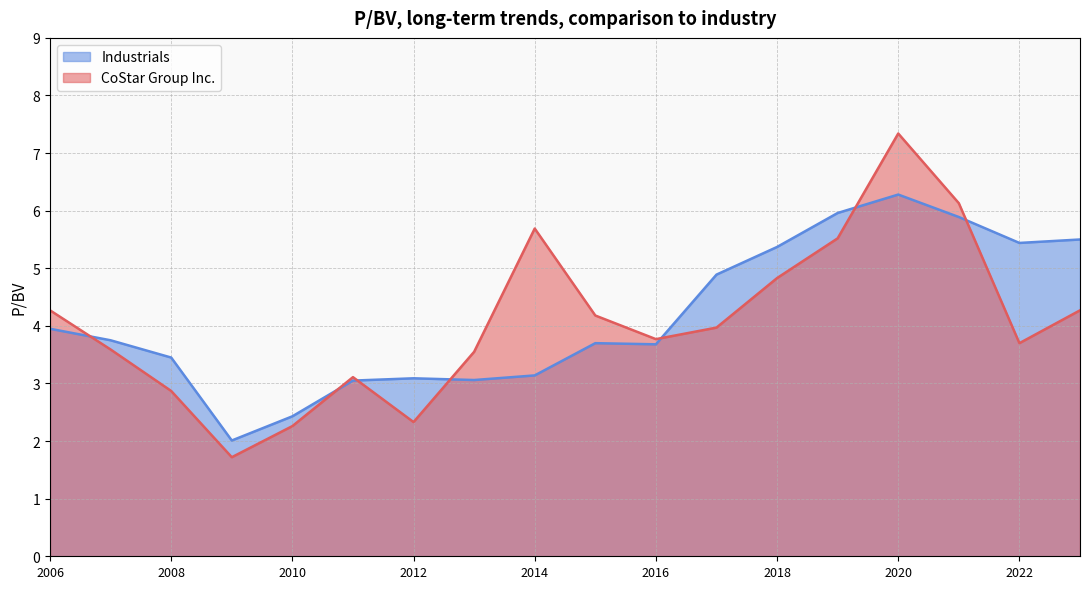

How many data points in CoStar Group Inc. are above 3?

14